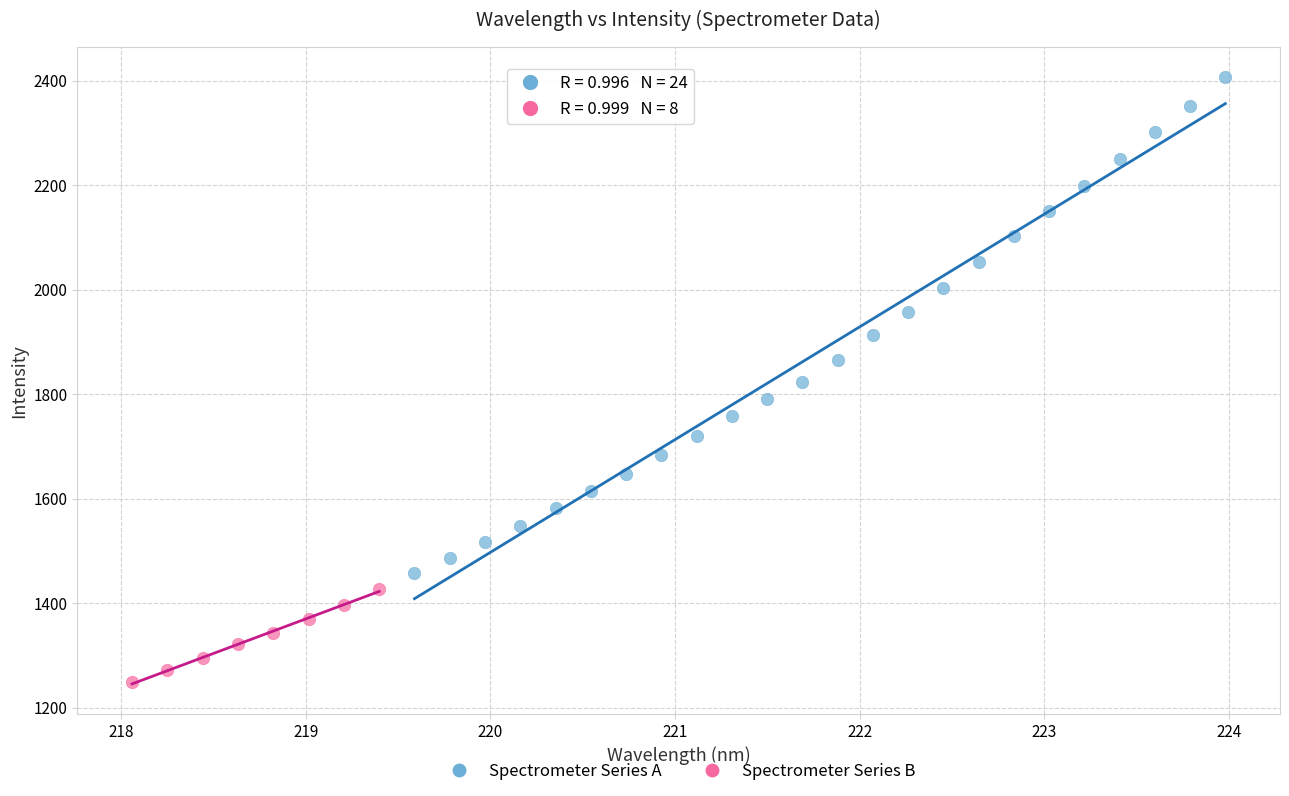

Which series has the widest spread of Y values?

Spectrometer Series A